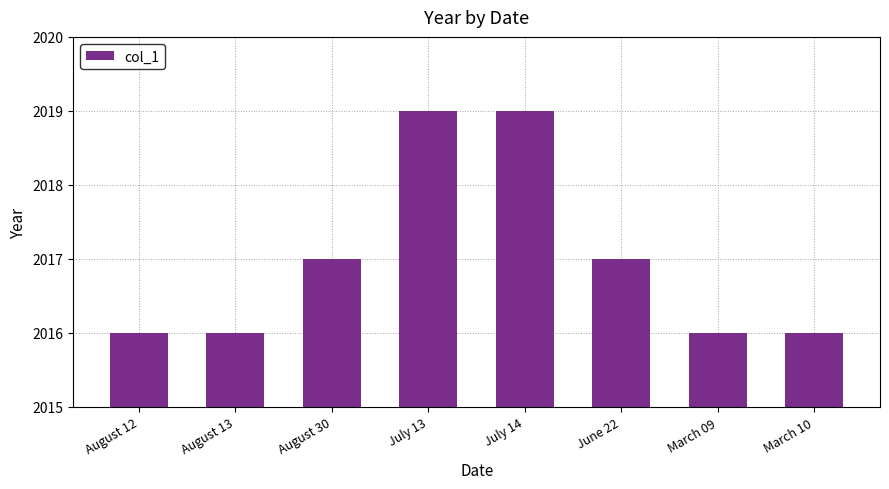

What is the label of the 4th bar from the right?

July 14